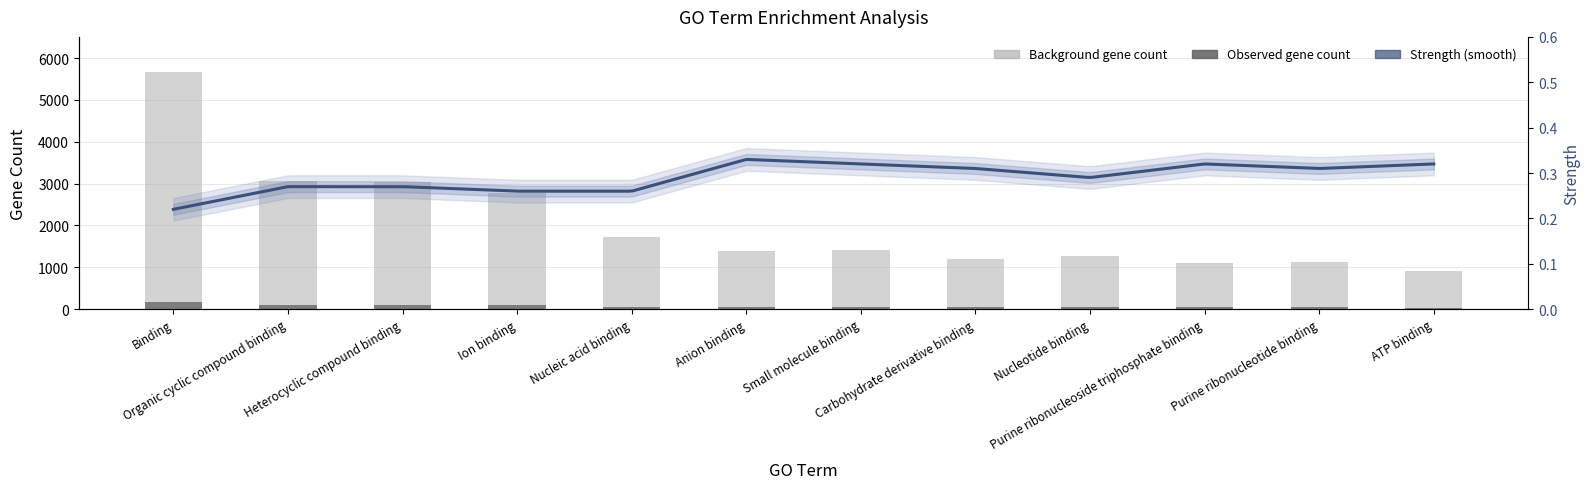

What is the greatest value displayed?

5657